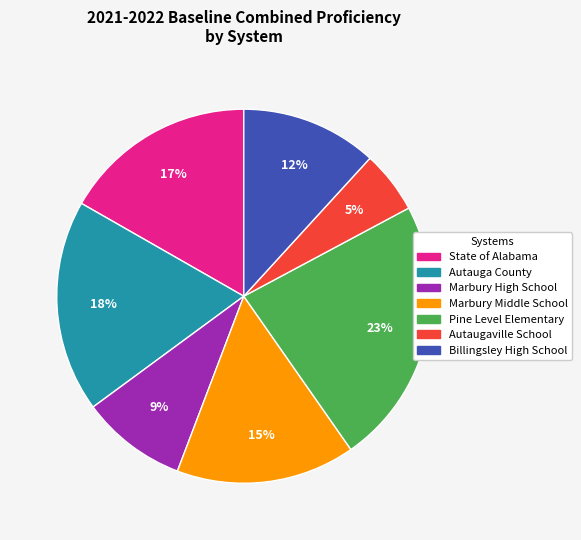

Is it true that Marbury High School is 1% of the pie?

False